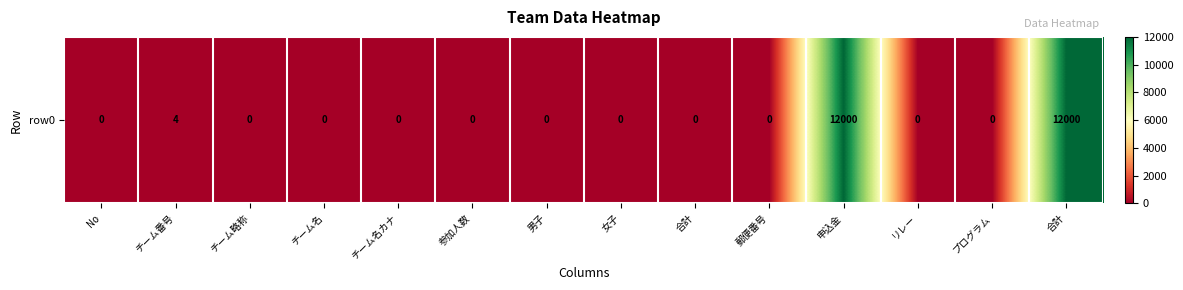

Reading right to left, transcribe all the data shown in this chart.

合計=12000	プログラム=0	リレー=0	申込金=12000	郵便番号=0	合計=0	女子=0	男子=0	参加人数=0	チーム名カナ=0	チーム名=0	チーム略称=0	チーム番号=4	No=0